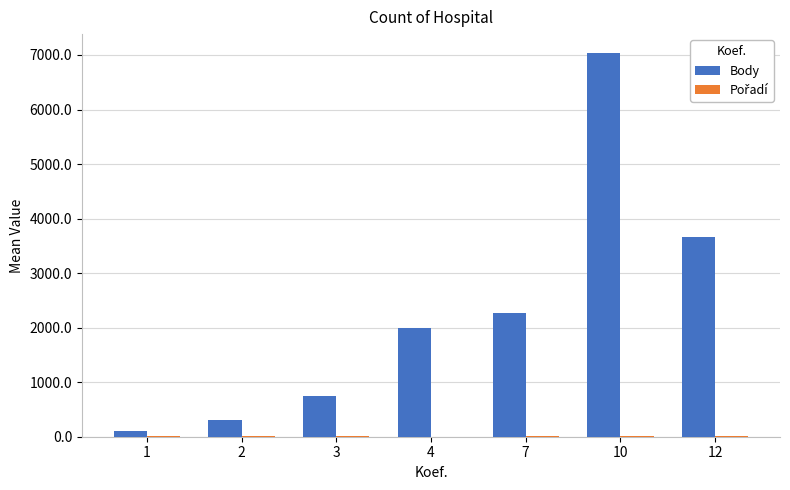

At which category is the sum across all series the highest?

10